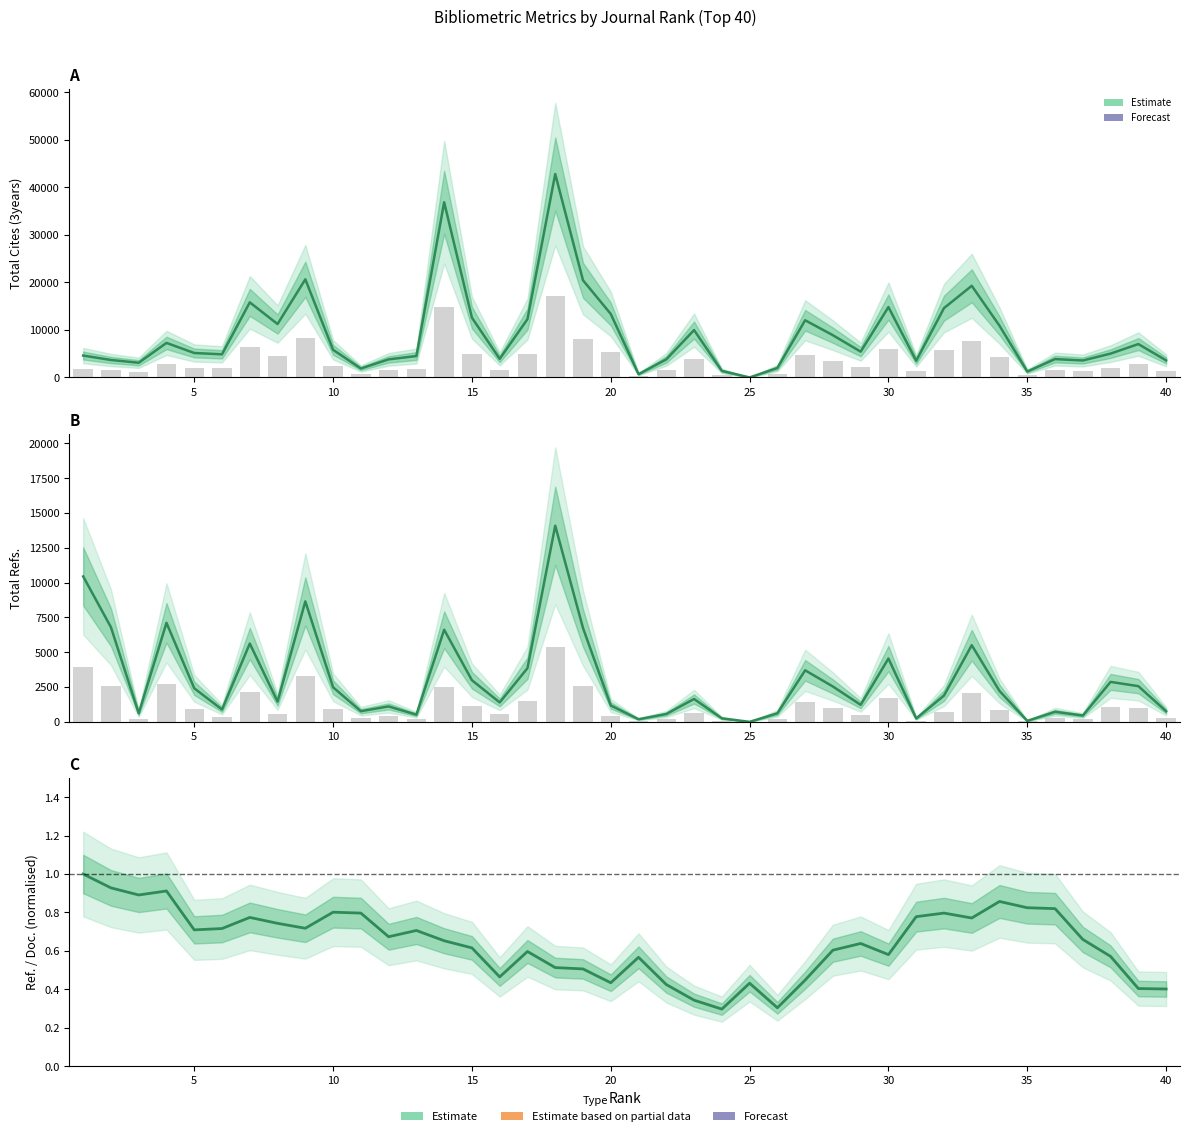

Is it true that Total Refs. equals 2434.7 at 30?

False